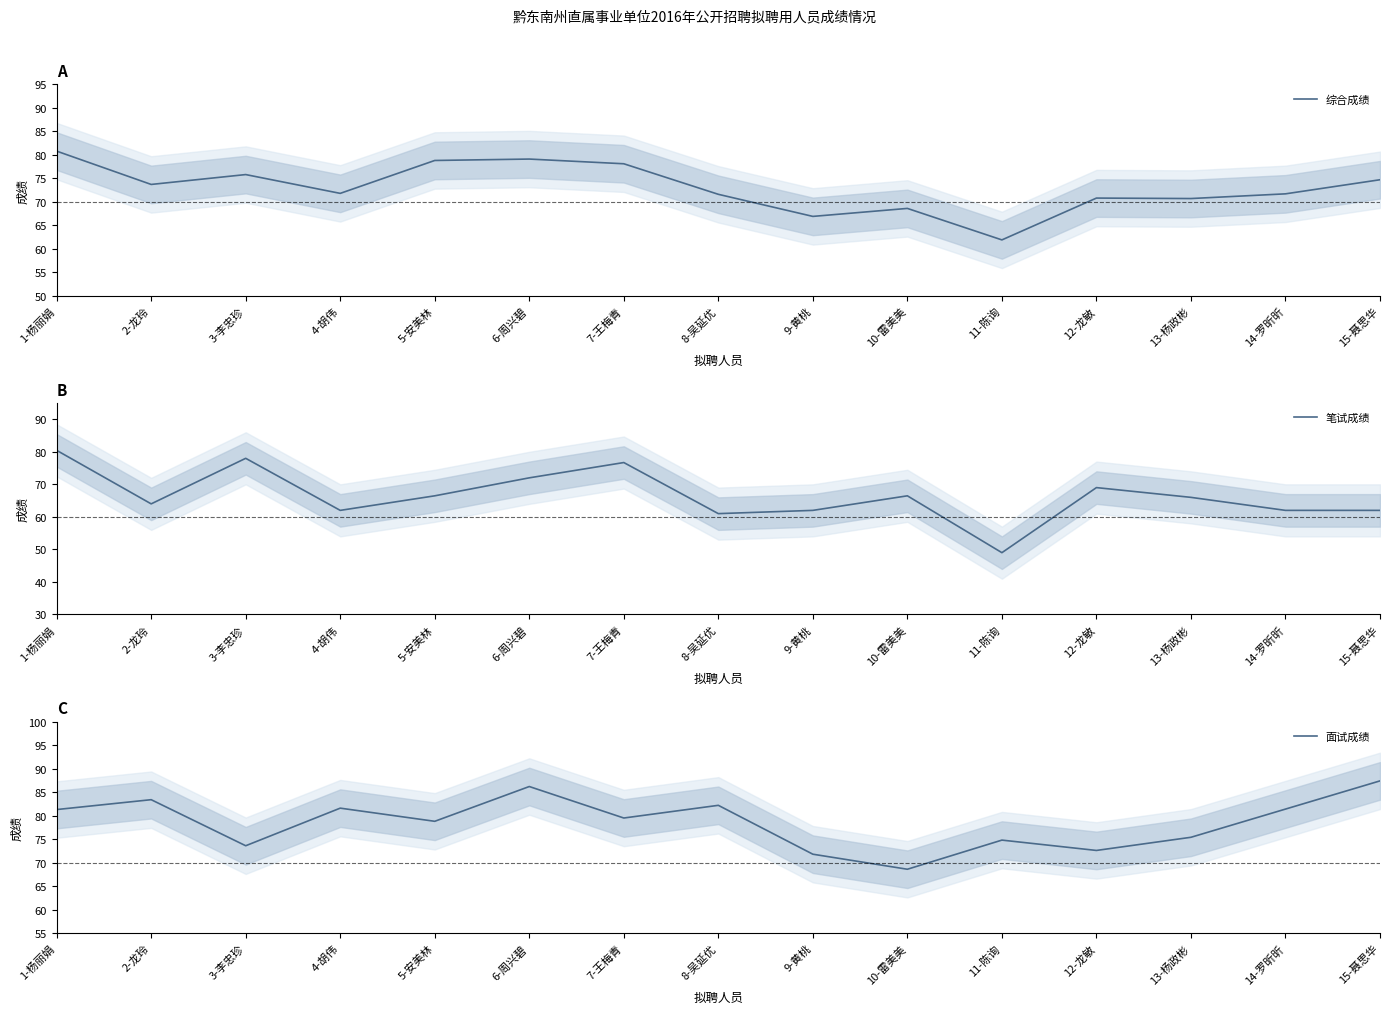

Between which two adjacent categories do 面试成绩 and 综合成绩 first intersect?

2-龙玲 and 3-李忠珍